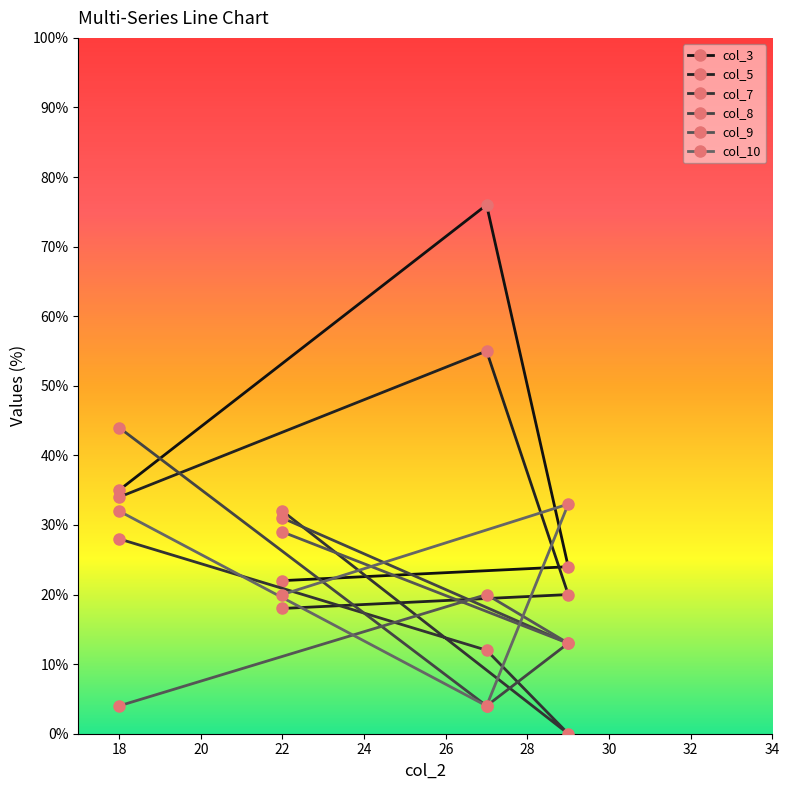

Count the number of categories in the chart.

4